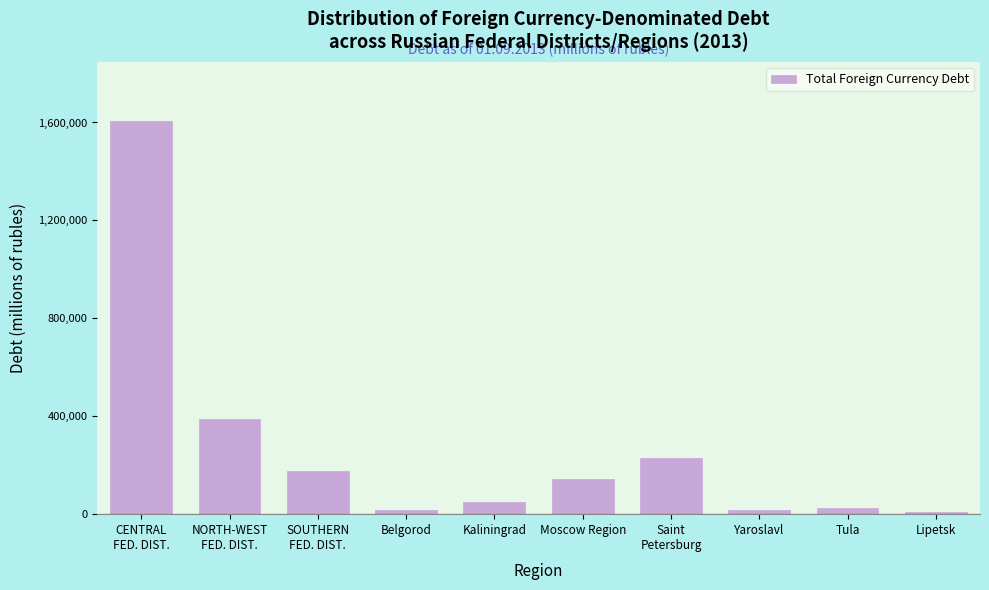

What is the greatest value displayed?

1605974